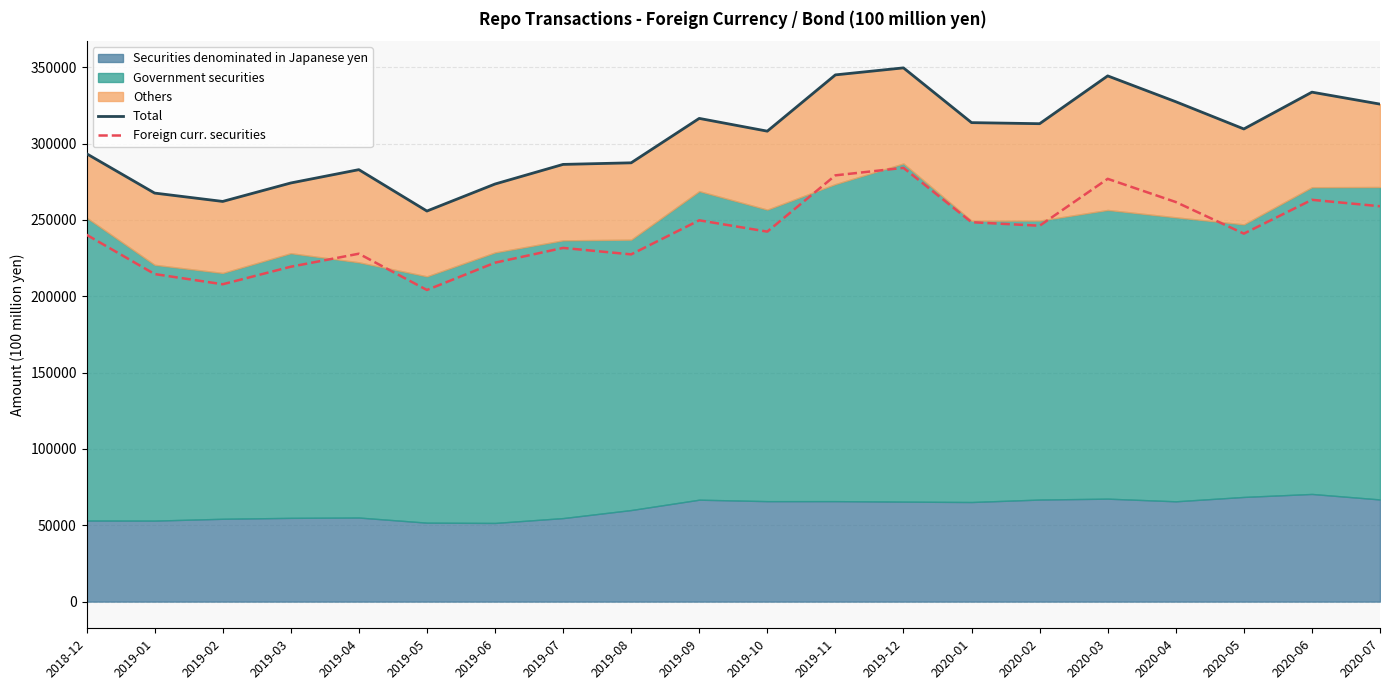

What is the value of the Total point at the 13th from the left?

349544